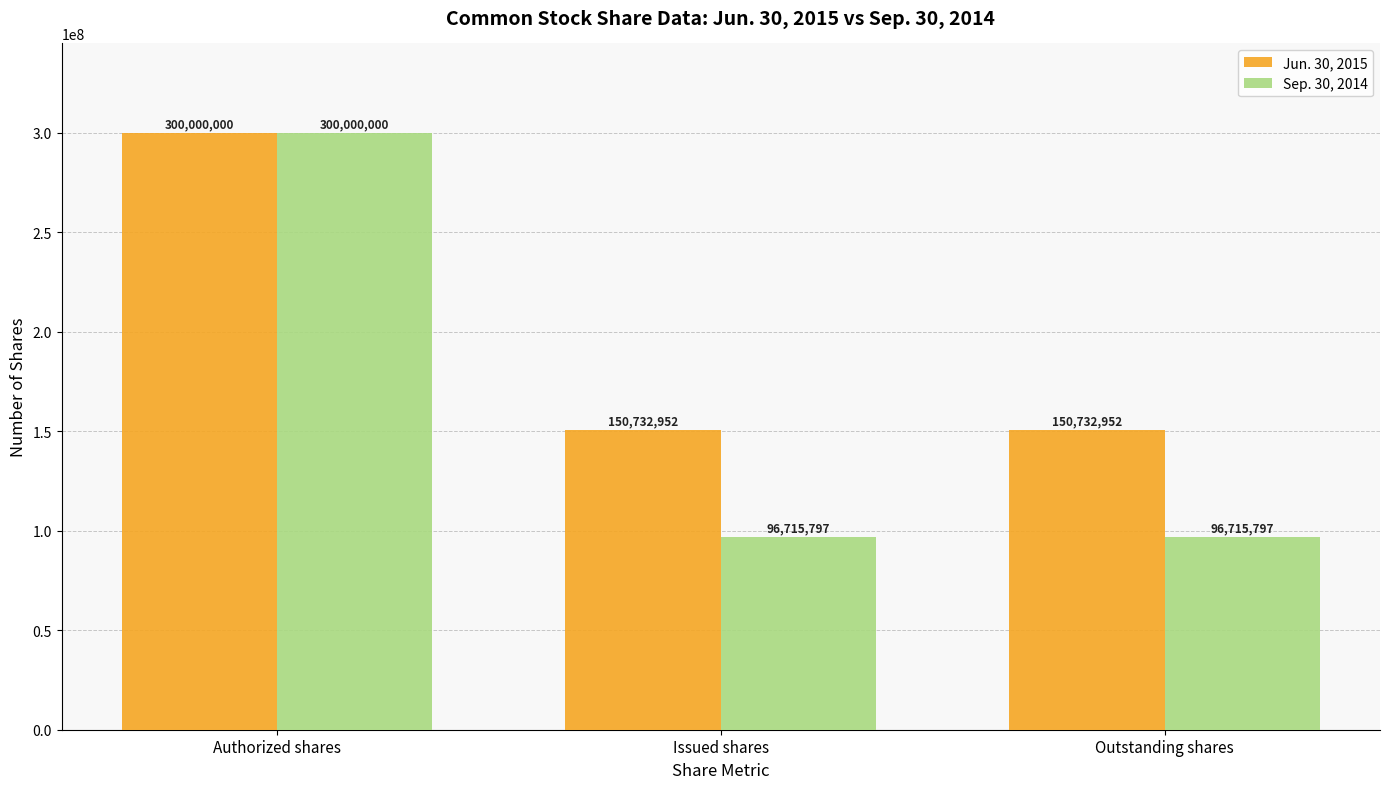

The value of Jun. 30, 2015 at Authorized shares is 300000000. True or false?

True